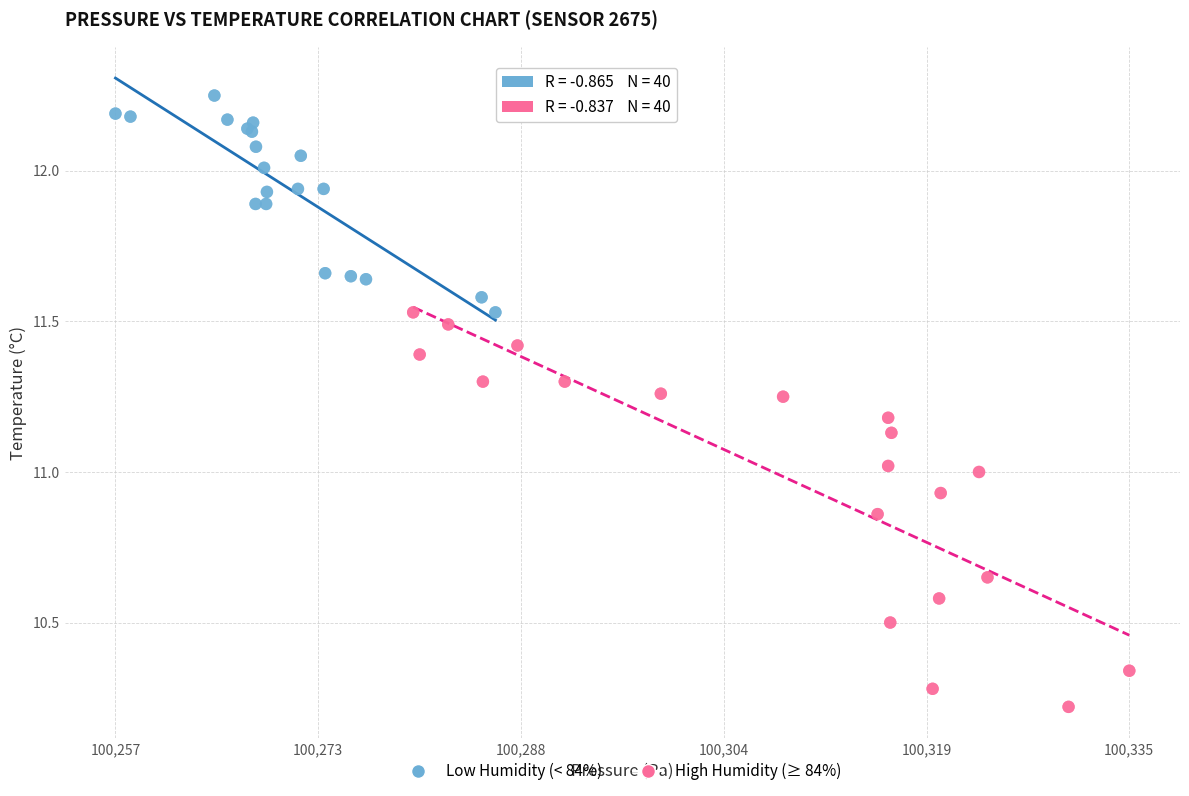

Which series contains the lowest Y value?

High Humidity (≥ 84%)